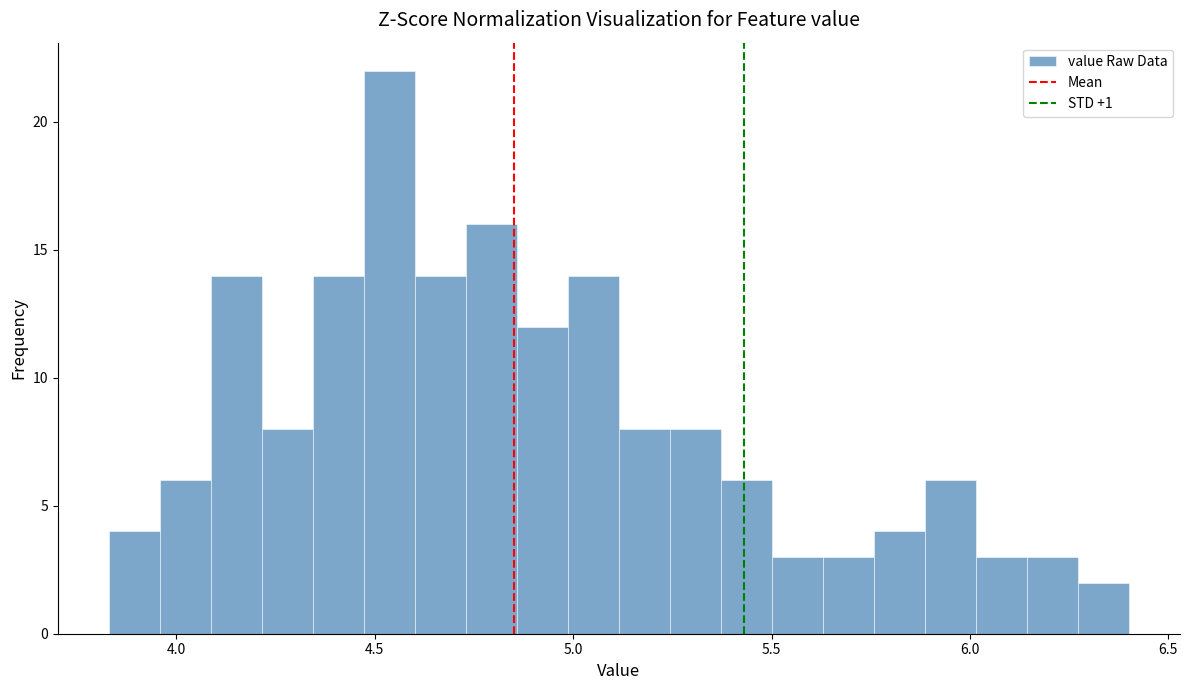

Read against the x-axis, roughly where is the centre of the tallest bar?

4.55